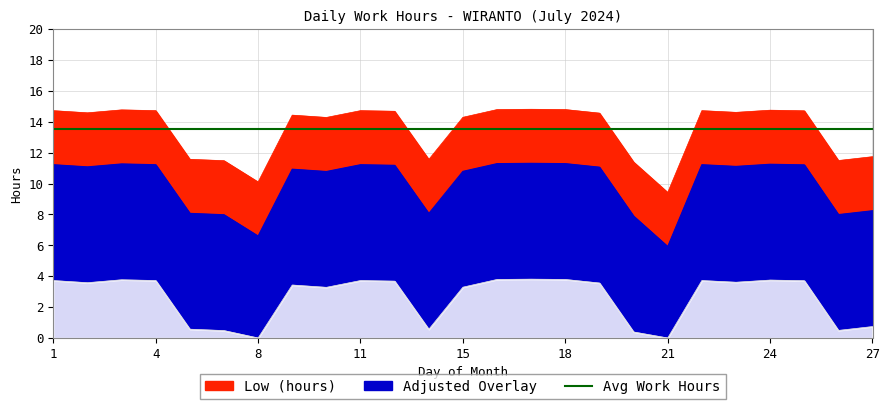

What is the difference between the values at 19 and 27?

2.8